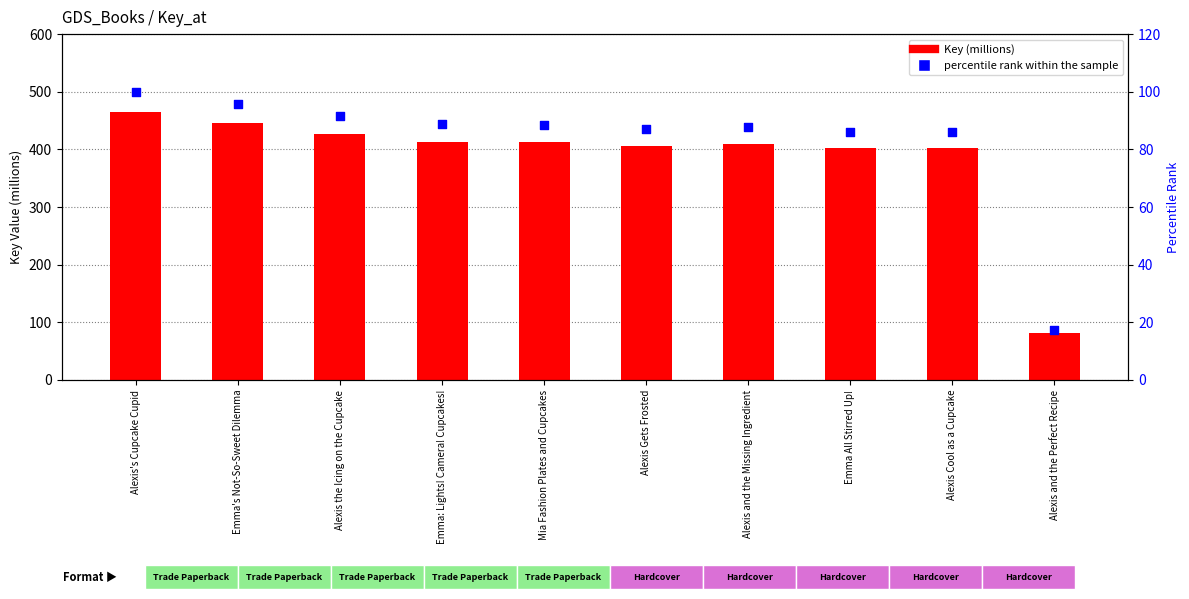

Is the value of percentile rank within the sample at Alexis and the Missing Ingredient greater than the value of Key (millions) at Alexis's Cupcake Cupid?

No